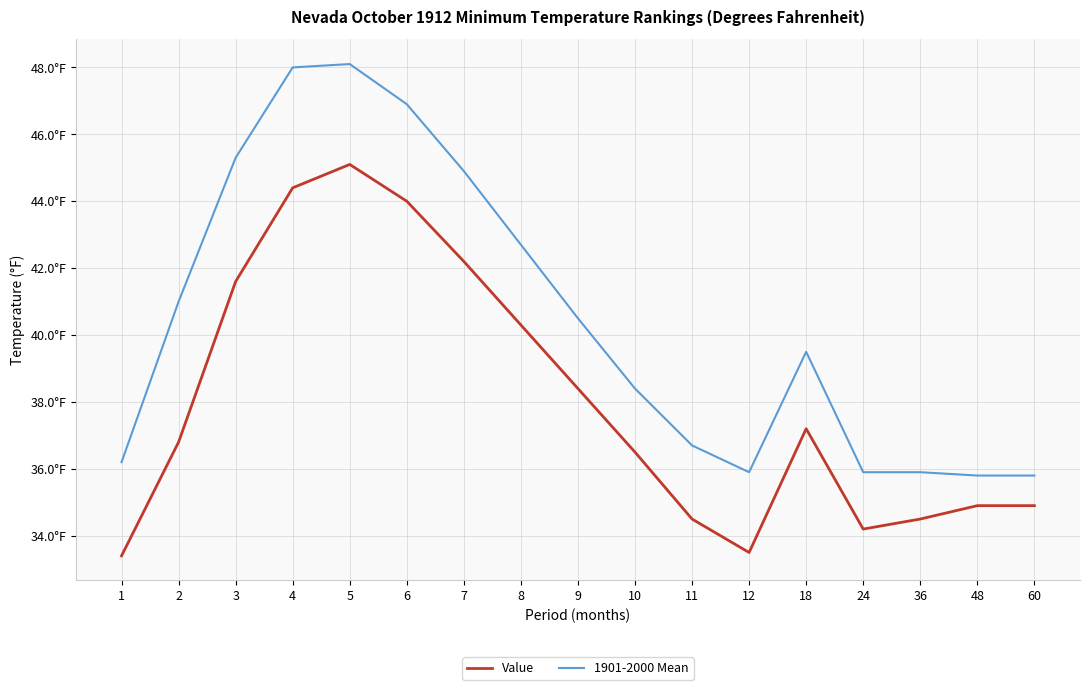

Which series has the largest range (max minus min)?

1901-2000 Mean